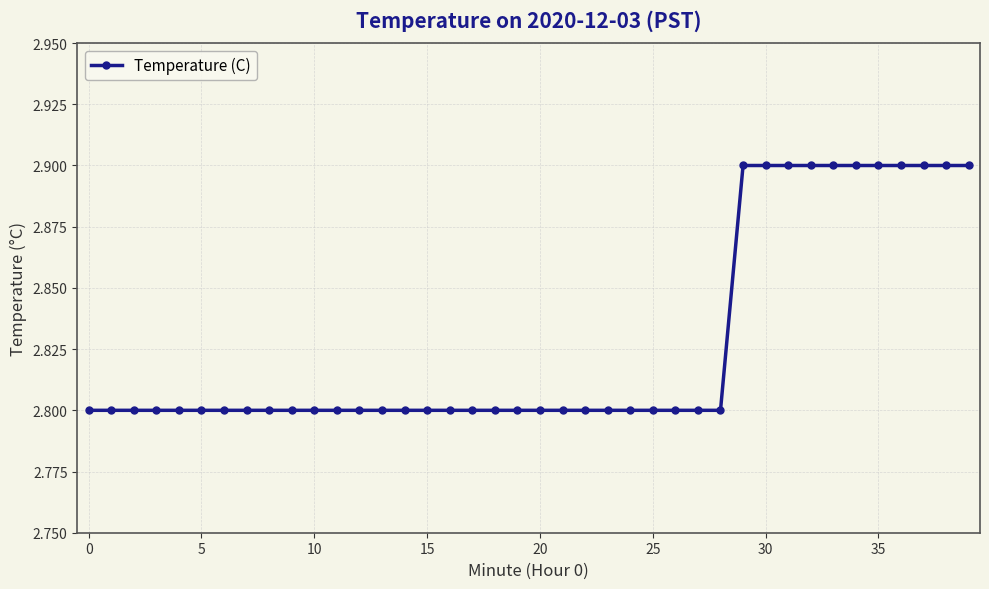

Is this an area chart (filled region under the line)?

No